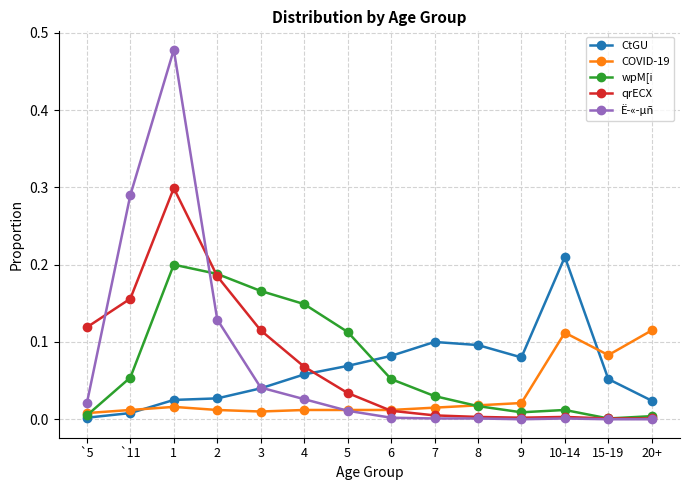

What position from the left is 6?

8